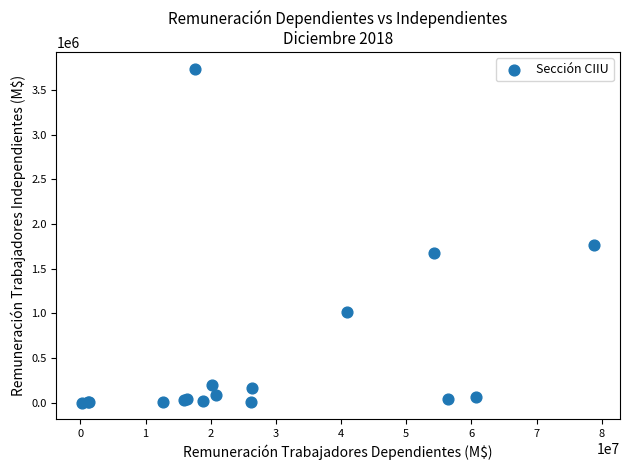

What Y value in the scatter plot is closest to 1868989?

1760098.8